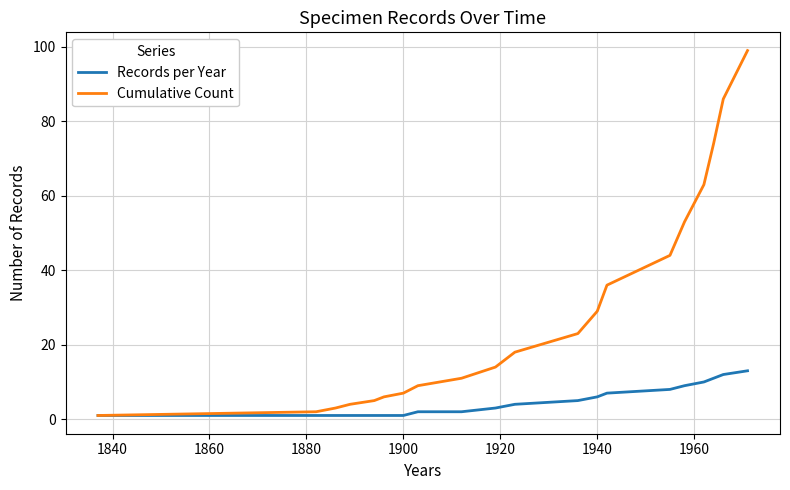

Which series has the largest range (max minus min)?

Cumulative Count